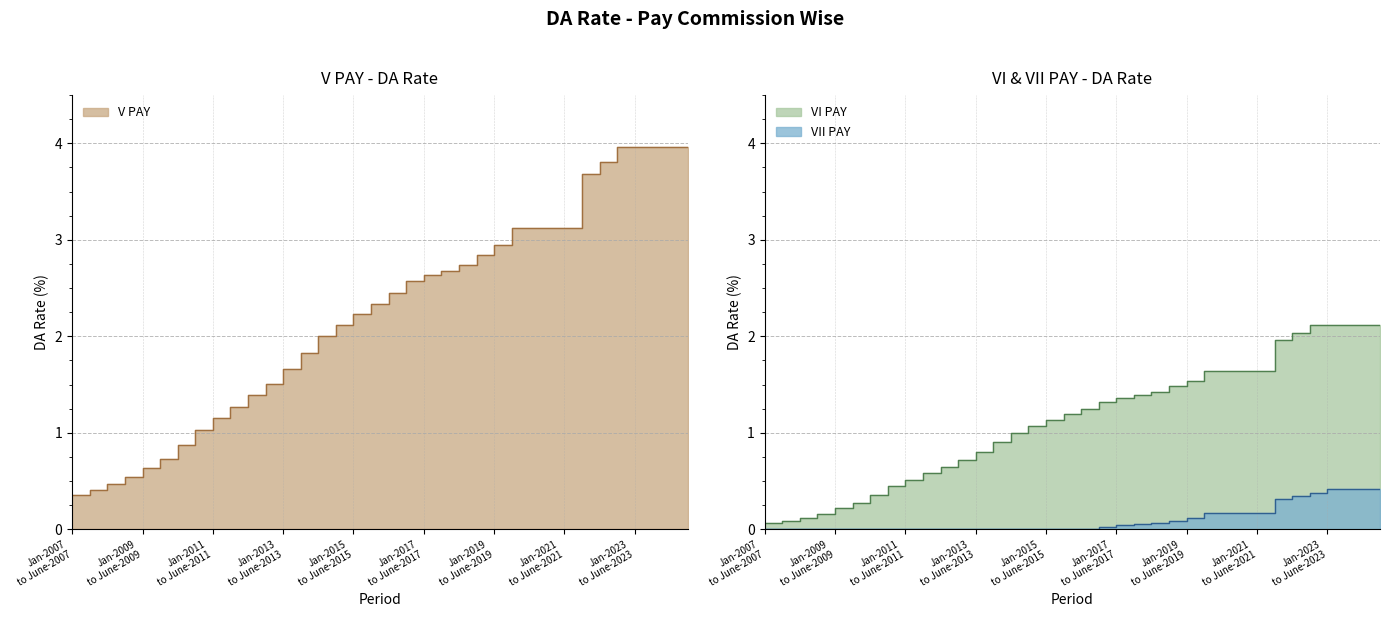

True or false: VII PAY and V PAY intersect in this chart.

False